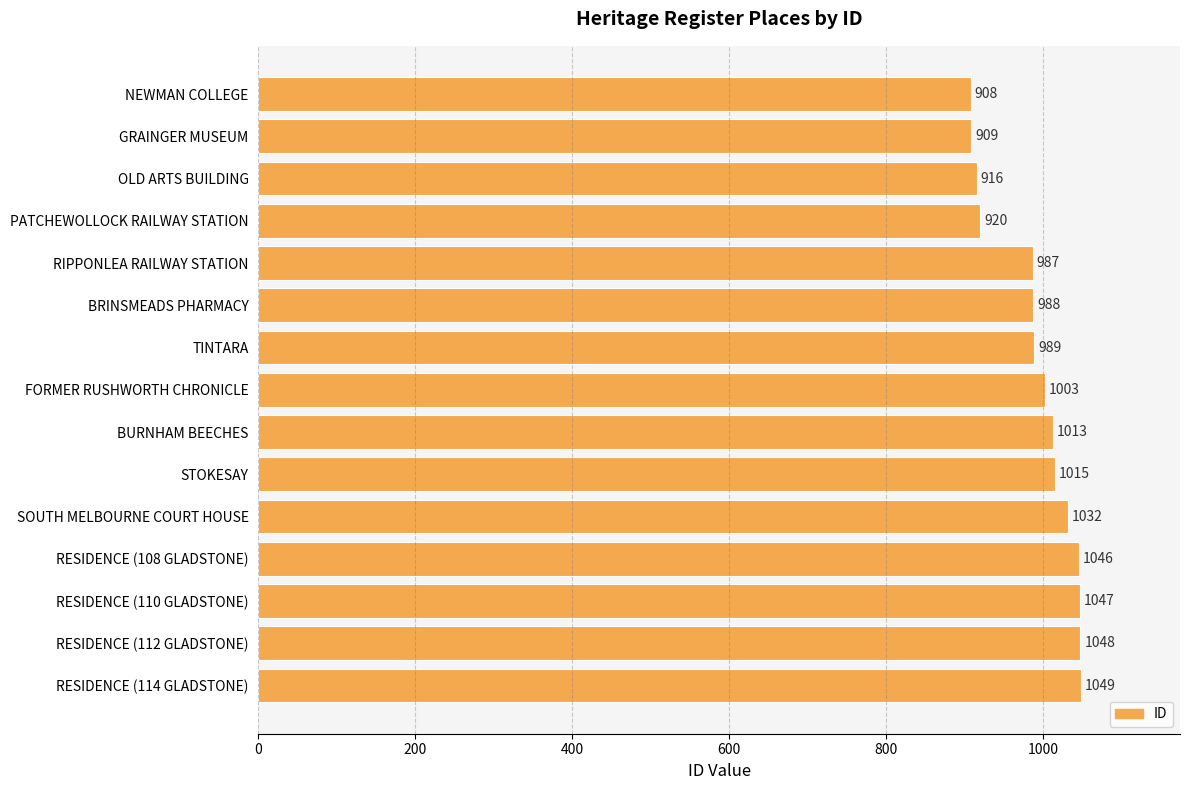

Reading top to bottom, extract all data points from this chart.

NEWMAN COLLEGE=908	GRAINGER MUSEUM=909	OLD ARTS BUILDING=916	PATCHEWOLLOCK RAILWAY STATION=920	RIPPONLEA RAILWAY STATION=987	BRINSMEADS PHARMACY=988	TINTARA=989	FORMER RUSHWORTH CHRONICLE=1003	BURNHAM BEECHES=1013	STOKESAY=1015	SOUTH MELBOURNE COURT HOUSE=1032	RESIDENCE (108 GLADSTONE)=1046	RESIDENCE (110 GLADSTONE)=1047	RESIDENCE (112 GLADSTONE)=1048	RESIDENCE (114 GLADSTONE)=1049